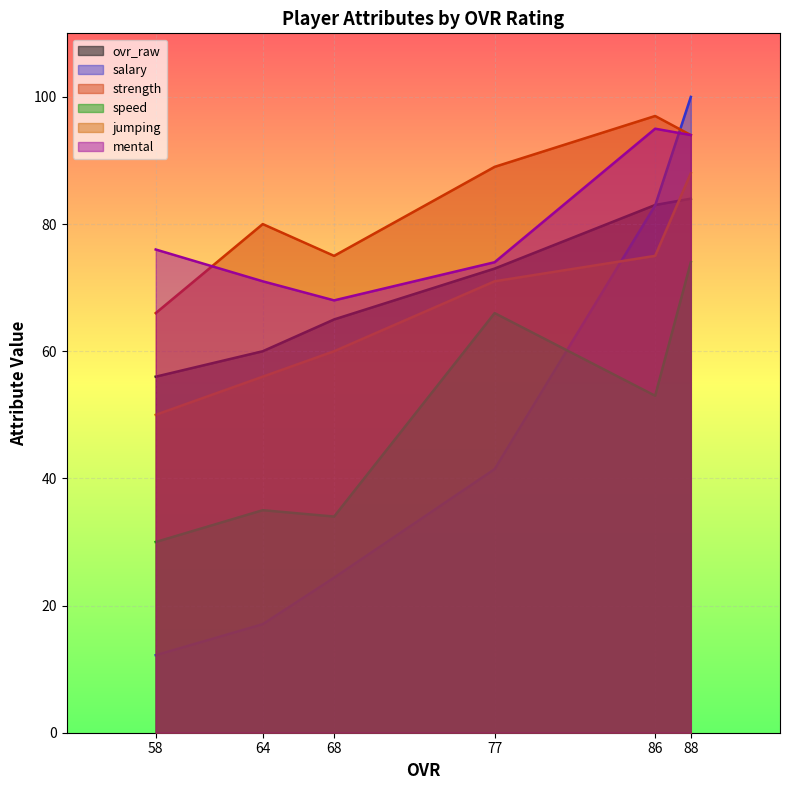

How many values in the jumping series are below 71?

3